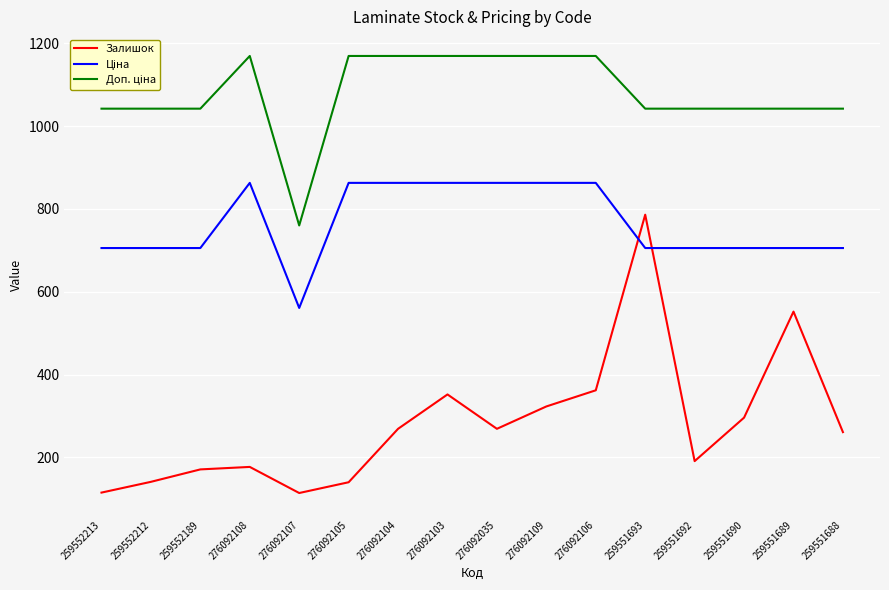

What is the smallest value displayed?

114.0